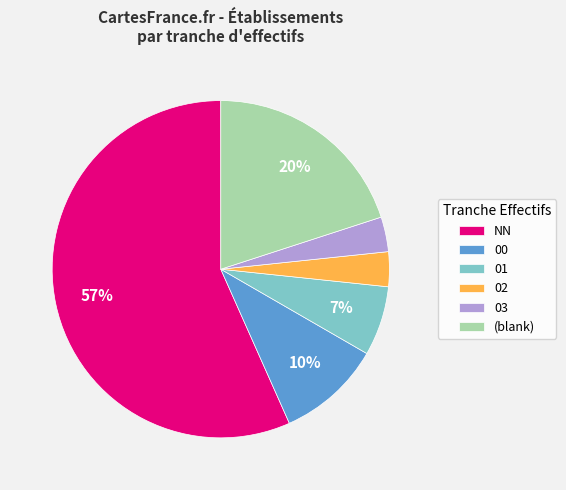

Which category has the biggest portion of the pie?

NN